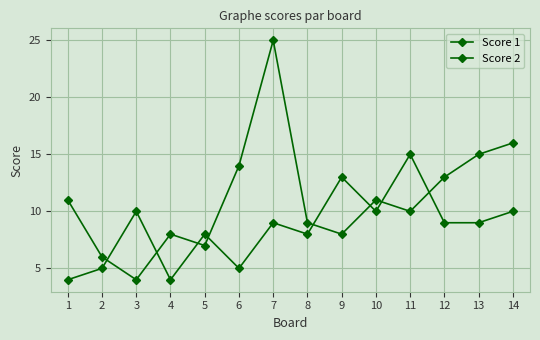

What is the difference between the maximum and second lowest values in the Score 1 series?

19